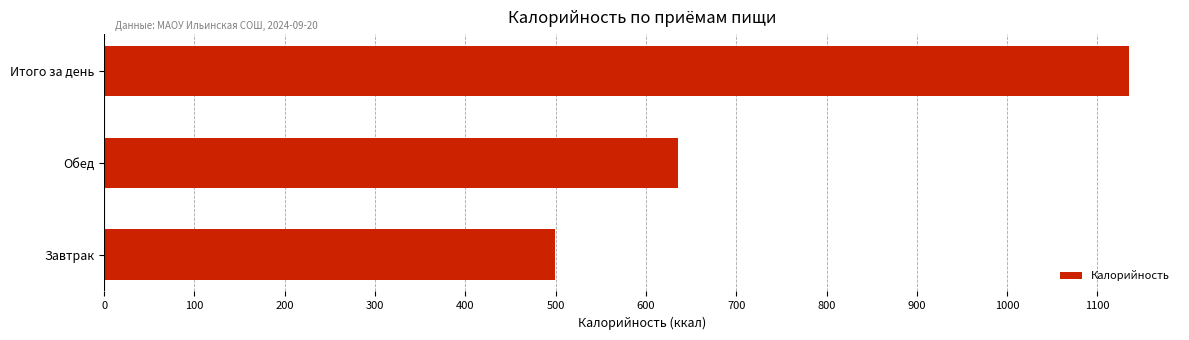

Reading bottom to top, list all the values displayed in this chart.

Завтрак=499.7	Обед=635.0	Итого за день=1134.7